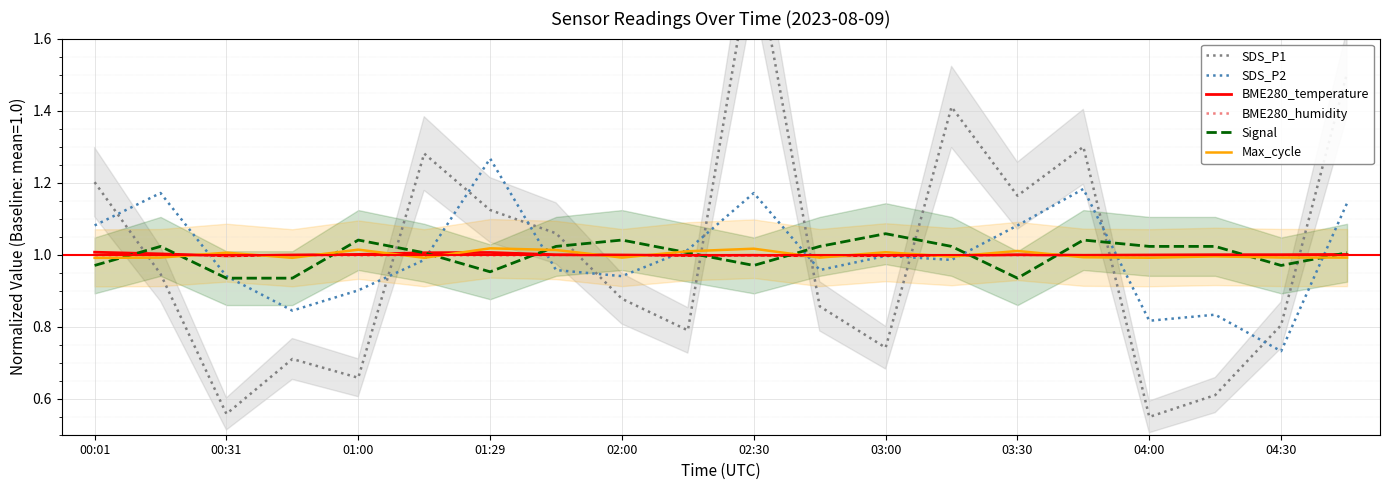

At how many categories does at least one series exceed 1?

18